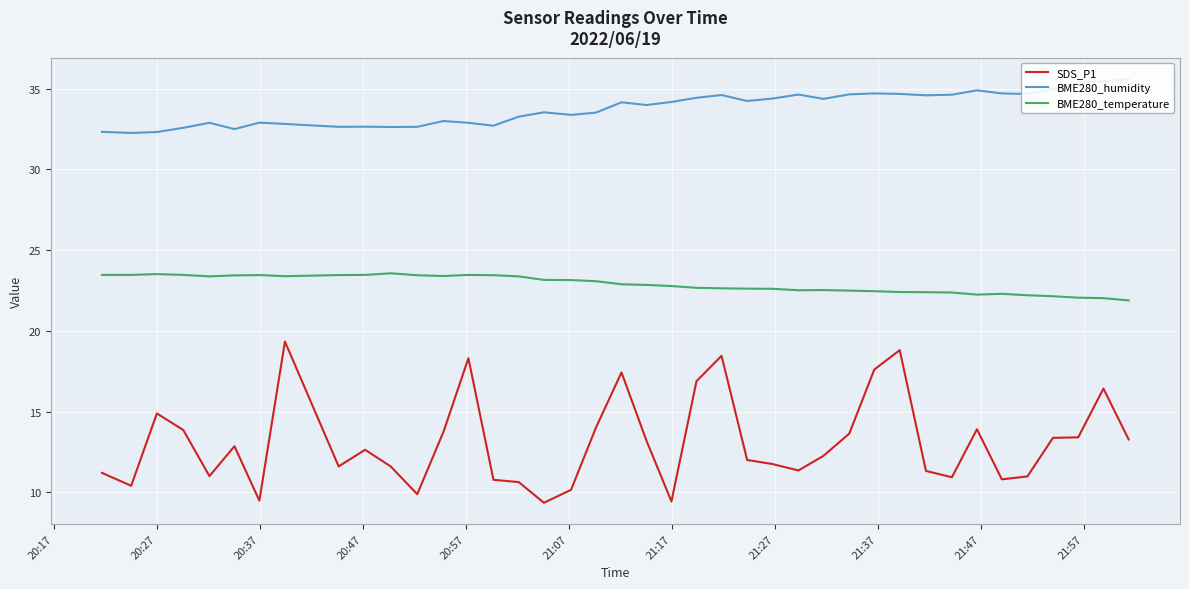

Reading left to right, list all the values displayed in this chart.

SDS_P1: 11.2	10.4	14.9	13.8	11.0	12.8	9.5	19.3	11.6	12.6	11.6	9.9	13.8	18.3	10.8	10.6	9.3	10.2	14.0	17.4	13.2	9.4	16.9	18.4	12.0	11.8	11.3	12.2	13.6	17.6	18.8	11.3	10.9	13.9	10.8	11.0	13.4	13.4	16.4	13.3
BME280_humidity: 32.3	32.2	32.3	32.6	32.9	32.5	32.9	32.8	32.6	32.6	32.6	32.6	33.0	32.9	32.7	33.3	33.5	33.4	33.5	34.1	34.0	34.2	34.4	34.6	34.2	34.4	34.6	34.4	34.6	34.7	34.7	34.6	34.6	34.9	34.7	34.7	35.0	35.4	35.5	35.6
BME280_temperature: 23.5	23.5	23.5	23.5	23.4	23.4	23.4	23.4	23.4	23.5	23.6	23.4	23.4	23.5	23.4	23.4	23.1	23.1	23.1	22.9	22.8	22.8	22.7	22.6	22.6	22.6	22.5	22.5	22.5	22.4	22.4	22.4	22.4	22.2	22.3	22.2	22.1	22.1	22.0	21.9